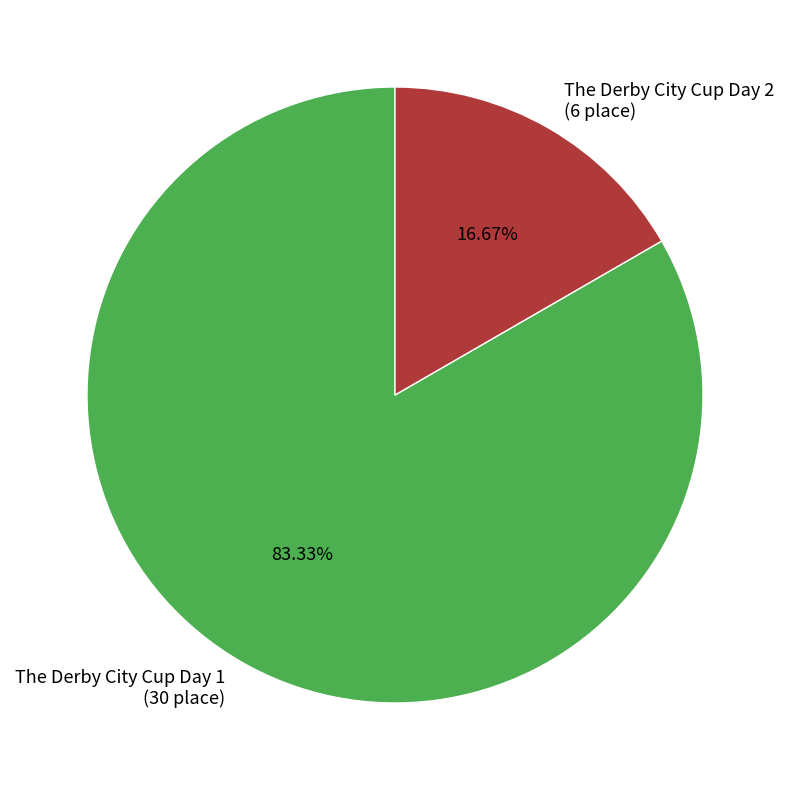

To the nearest percent, what percentage of the pie is The Derby City Cup Day 2?

17%